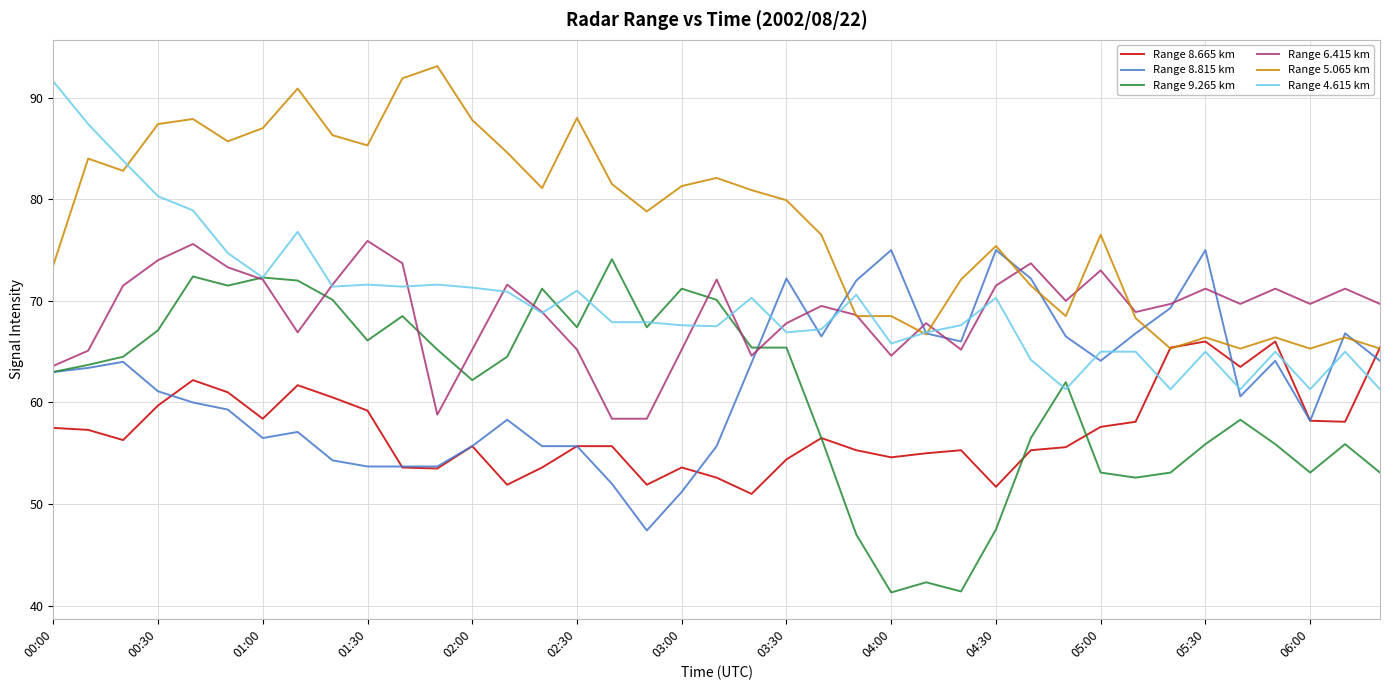

List the series in order of their peak value, lowest first.

Range 8.665 km, Range 9.265 km, Range 8.815 km, Range 6.415 km, Range 4.615 km, Range 5.065 km